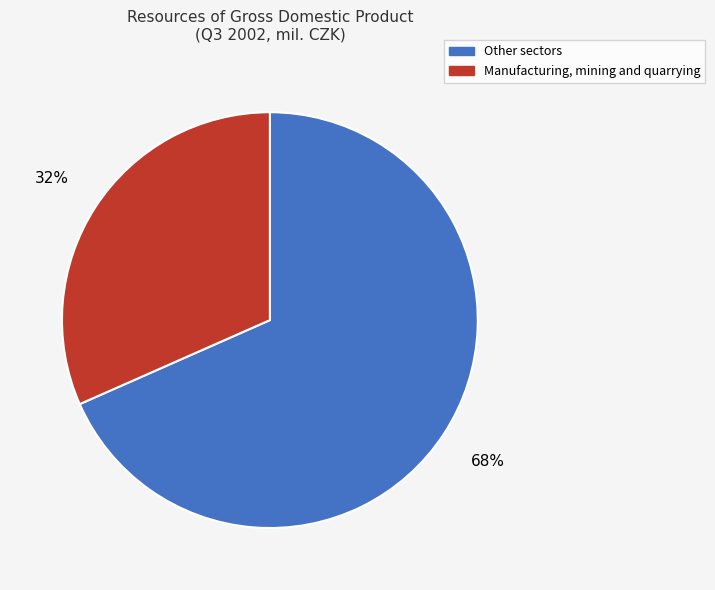

To the nearest percent, what is the average slice percentage?

50%